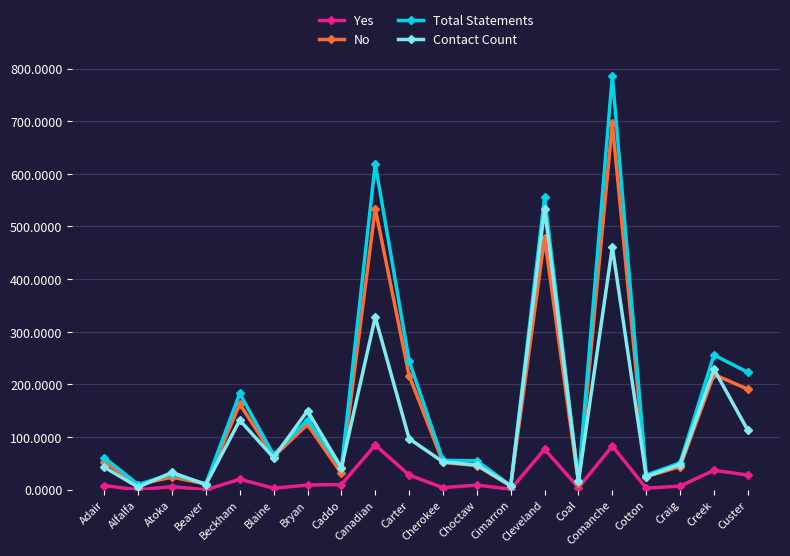

What is the average value of the Contact Count series?

122